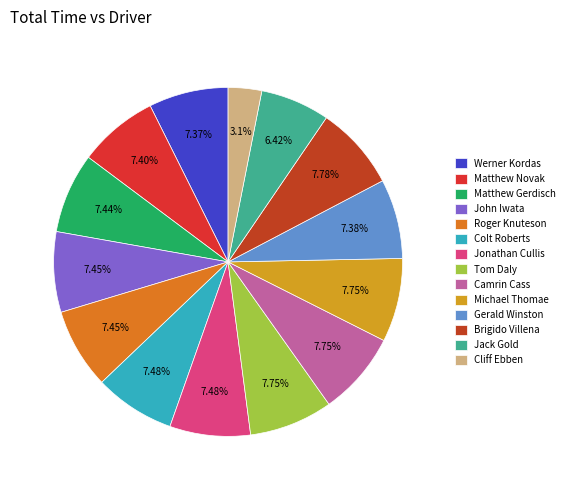

Approximately how many times larger is the value at Gerald Winston compared to Brigido Villena?

0.9